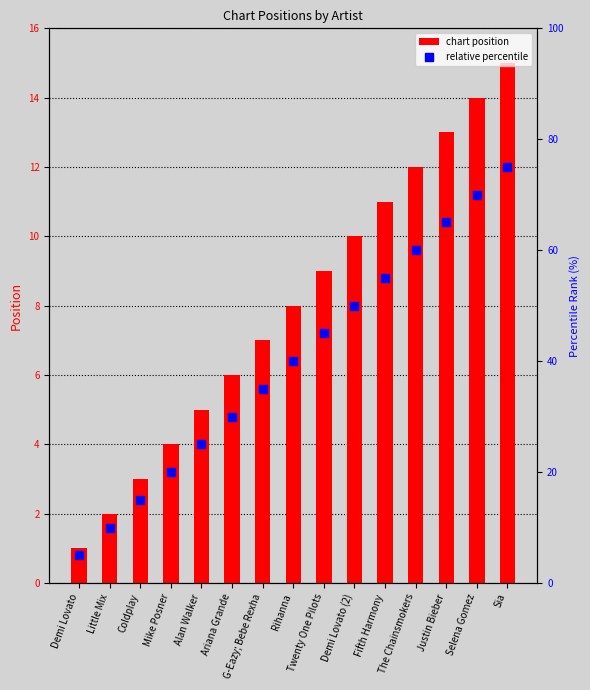

Which series contains the lowest Y value?

relative percentile